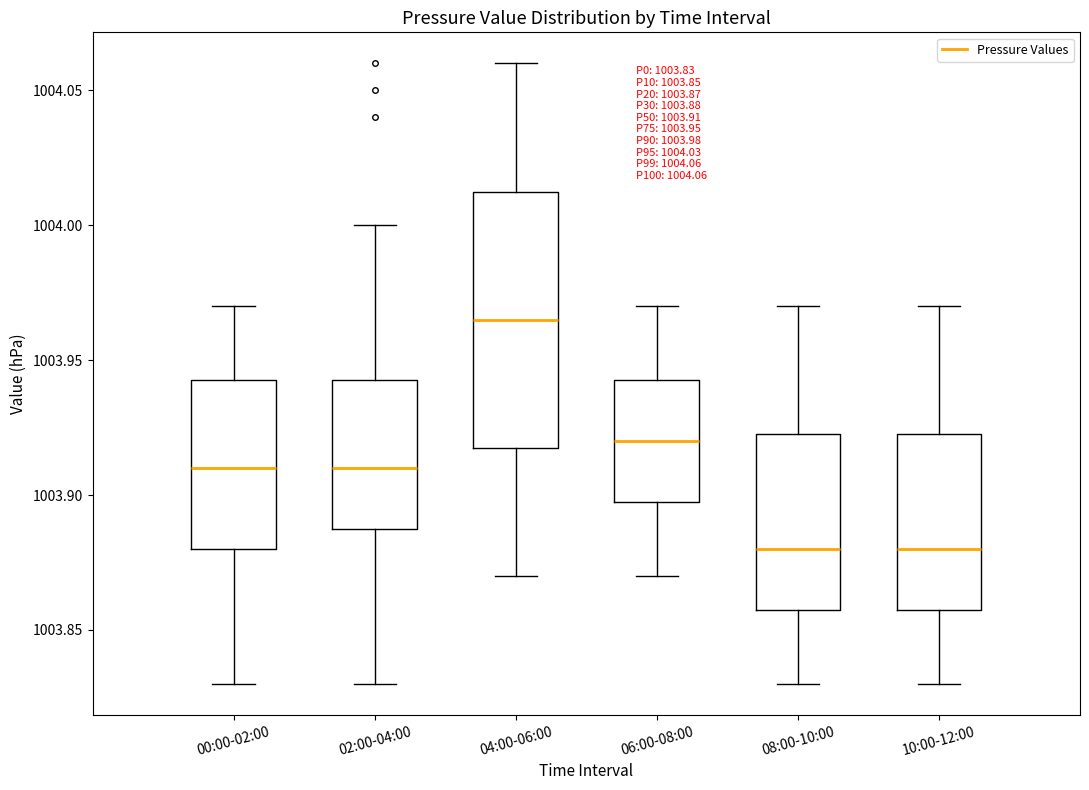

Which box has the highest median line?

04:00-06:00